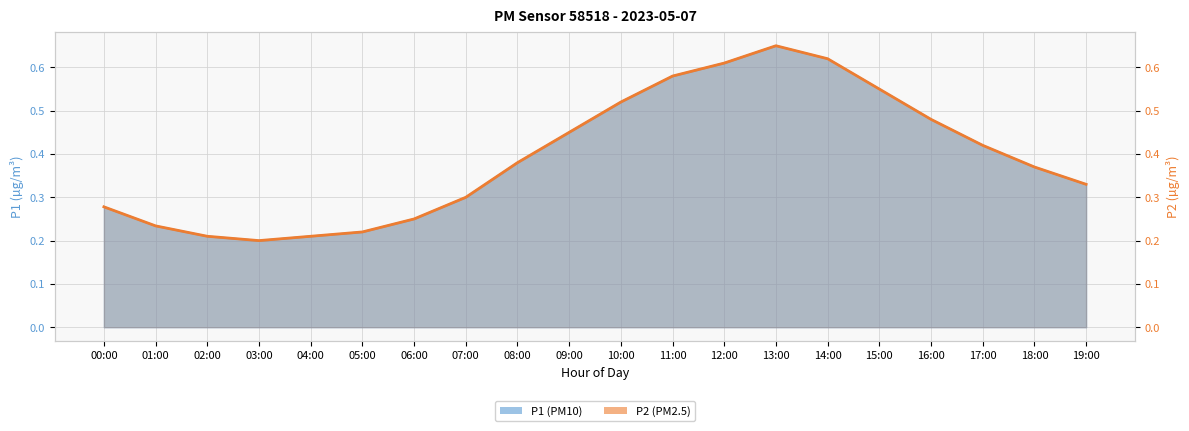

The value at 12:00 is 0.6. True or false?

True